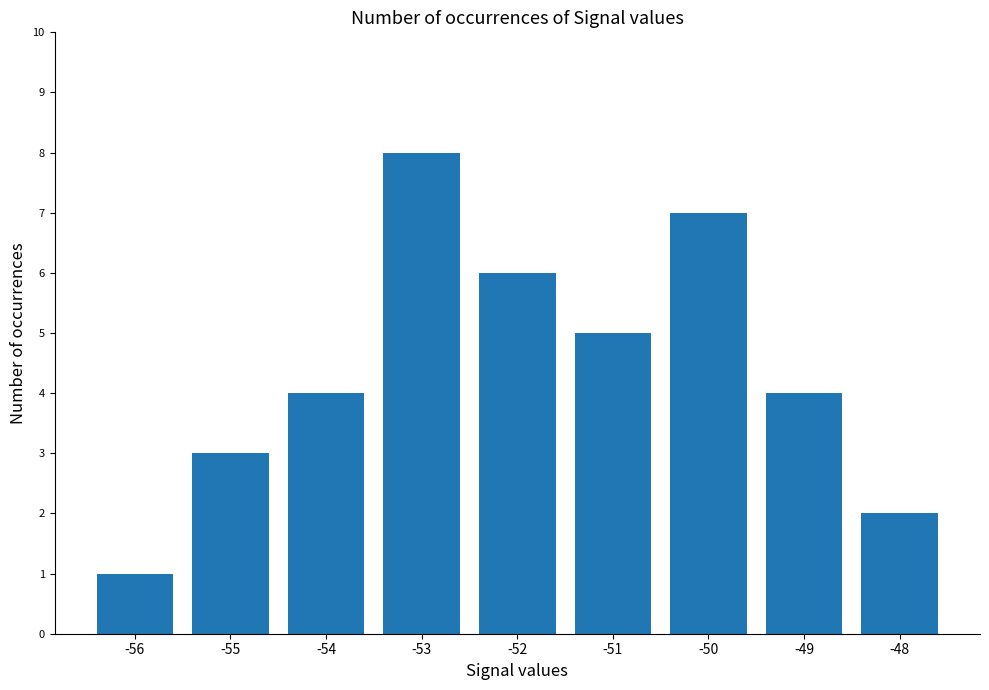

At which category does the chart reach its minimum across all series?

-56